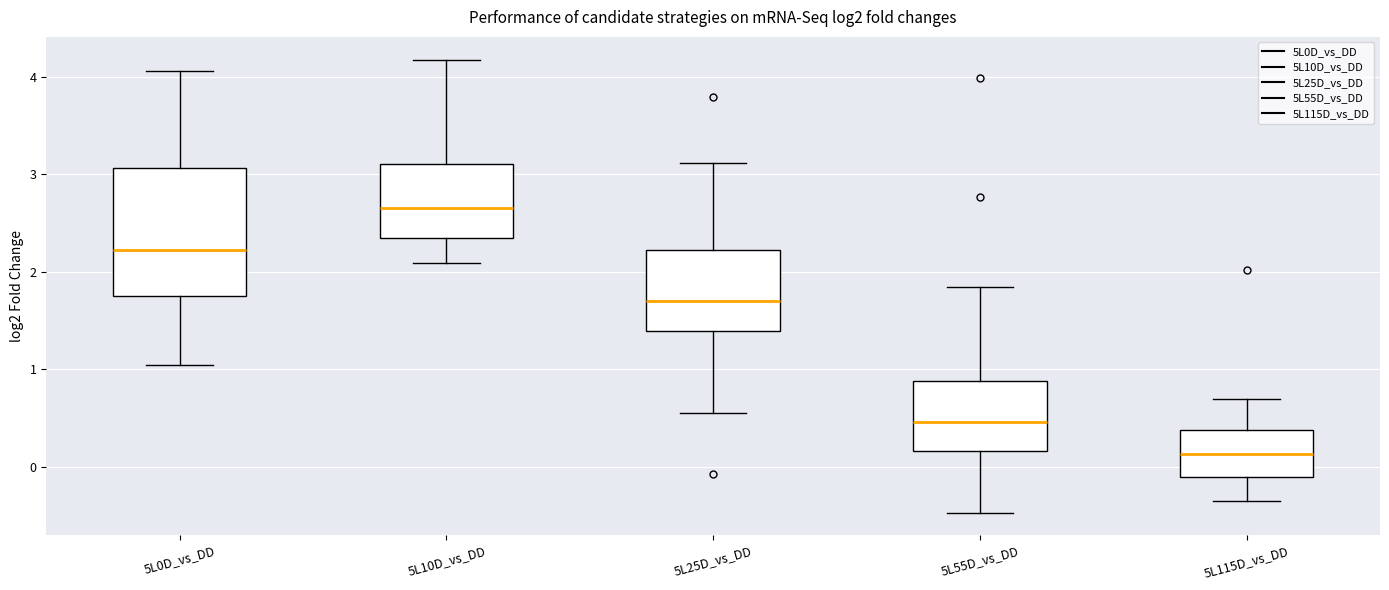

Which box has the lowest median line?

5L115D_vs_DD